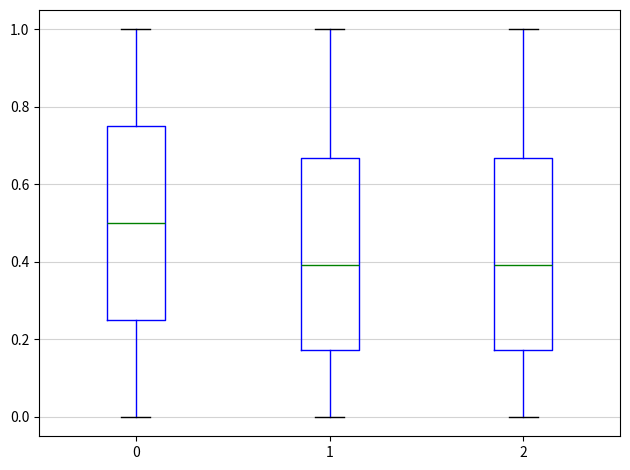

Reading left to right, transcribe this box plot: for each box, give where its median line is, the range the box spans, and where its two whiskers end, as read against the y-axis. The values are not printed on the chart, so give them approximately, as read against the axis.

0: median 0.50, box 0.26 to 0.76, whiskers 0.00 to 1.00
1: median 0.40, box 0.18 to 0.66, whiskers 0.00 to 1.00
2: median 0.40, box 0.18 to 0.66, whiskers 0.00 to 1.00